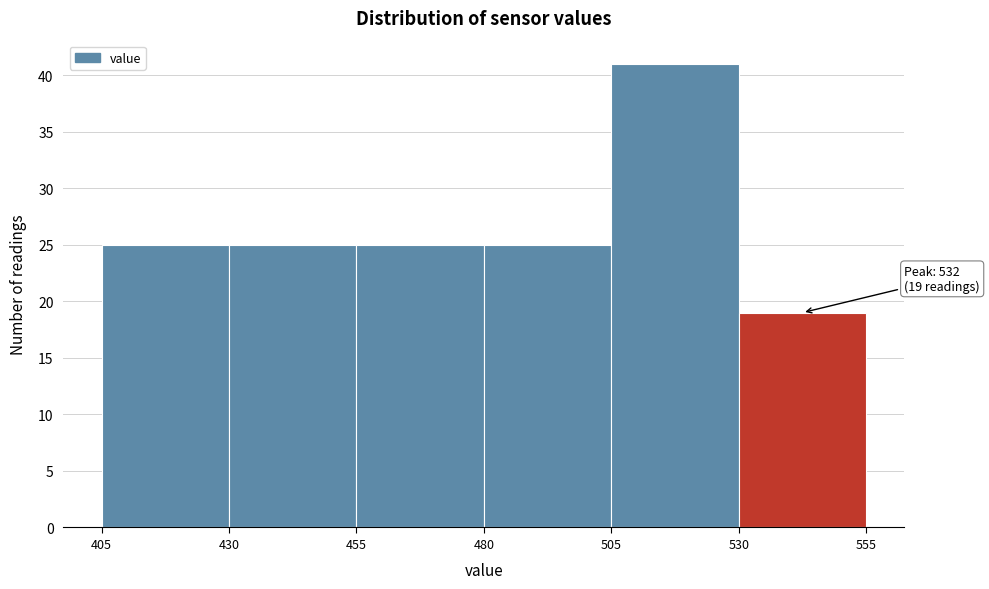

Over which range of the x-axis is the bar tallest?

505 to 530